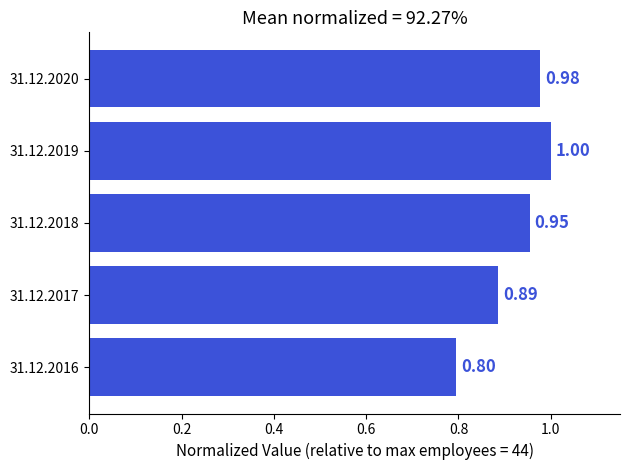

What is the sum of all values?

4.6